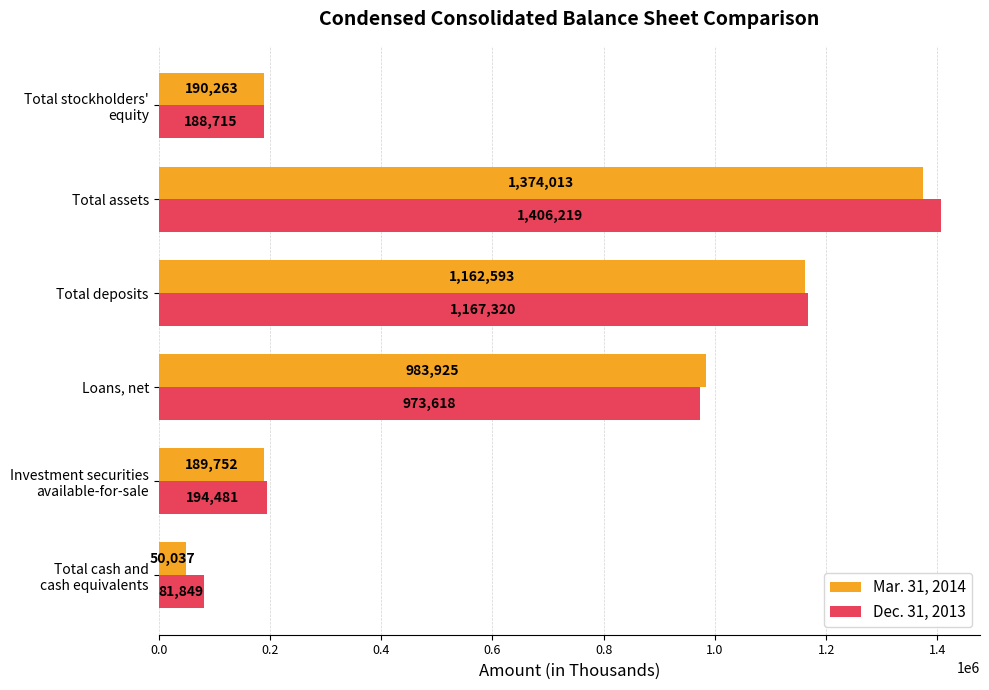

Rank the series by their average value, from highest to lowest.

Dec. 31, 2013, Mar. 31, 2014